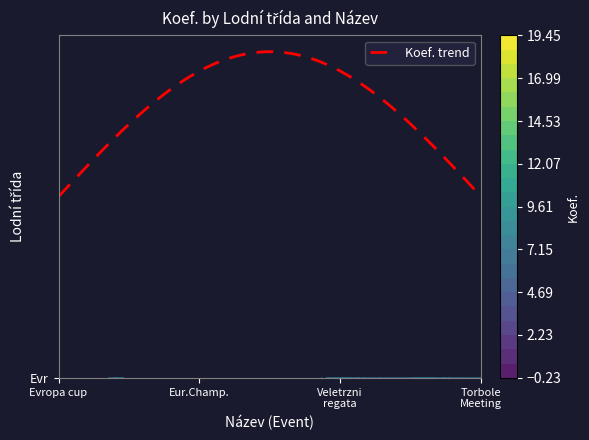

Which has a higher value, 1 or 3?

1